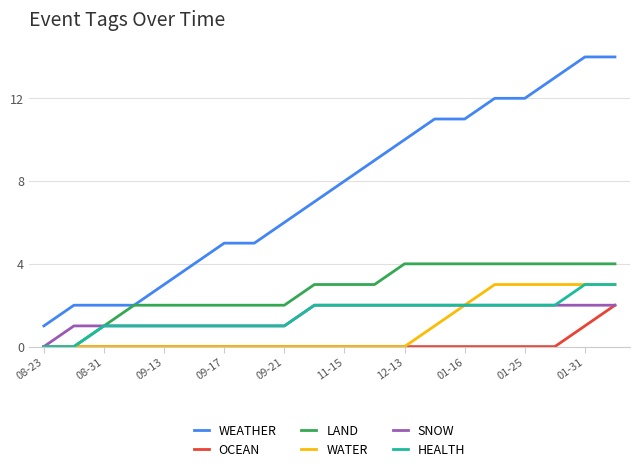

Which series has the largest total across all categories?

WEATHER